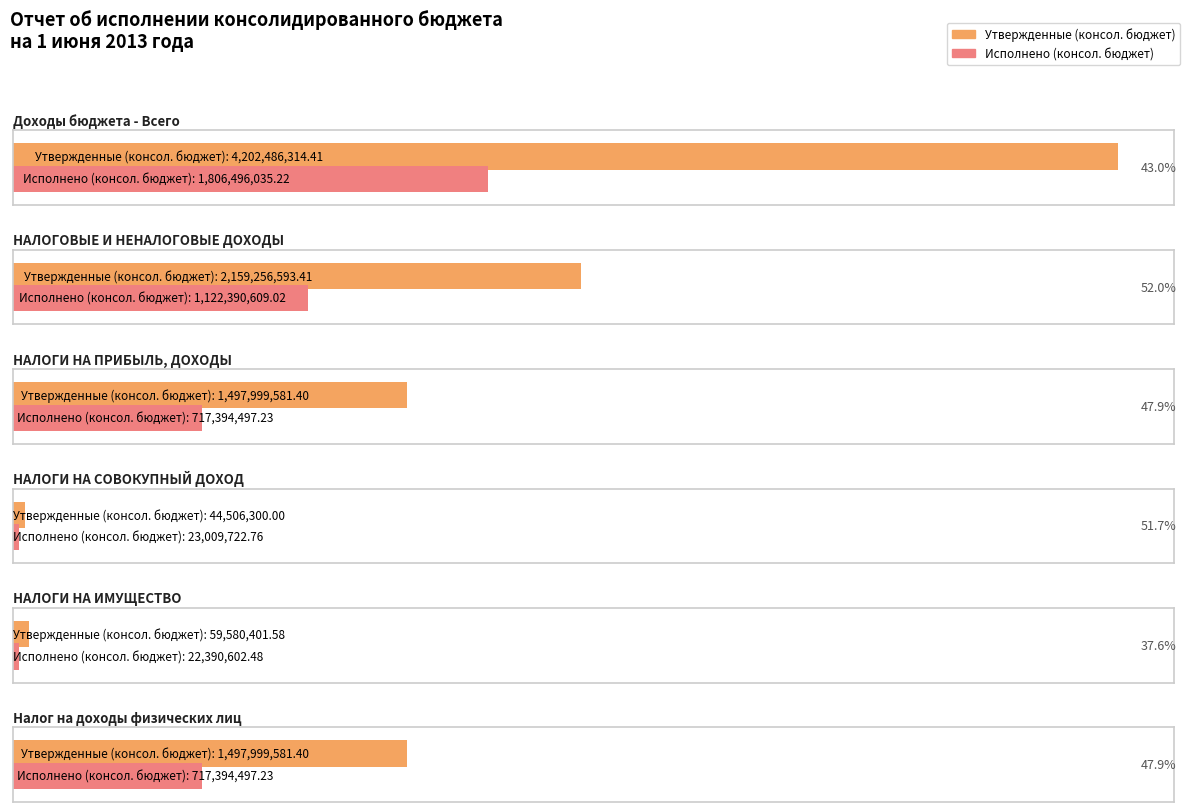

Reading left to right, what are all the values shown in this chart?

Утвержденные (консол. бюджет): Доходы бюджета - Всего=4202486314.4	НАЛОГОВЫЕ И НЕНАЛОГОВЫЕ ДОХОДЫ=2159256593.4	НАЛОГИ НА ПРИБЫЛЬ, ДОХОДЫ=1497999581.4	НАЛОГИ НА СОВОКУПНЫЙ ДОХОД=44506300.0	НАЛОГИ НА ИМУЩЕСТВО=59580401.6	Налог на доходы физических лиц=1497999581.4
Исполнено (консол. бюджет): Доходы бюджета - Всего=1806496035.2	НАЛОГОВЫЕ И НЕНАЛОГОВЫЕ ДОХОДЫ=1122390609.0	НАЛОГИ НА ПРИБЫЛЬ, ДОХОДЫ=717394497.2	НАЛОГИ НА СОВОКУПНЫЙ ДОХОД=23009722.8	НАЛОГИ НА ИМУЩЕСТВО=22390602.5	Налог на доходы физических лиц=717394497.2